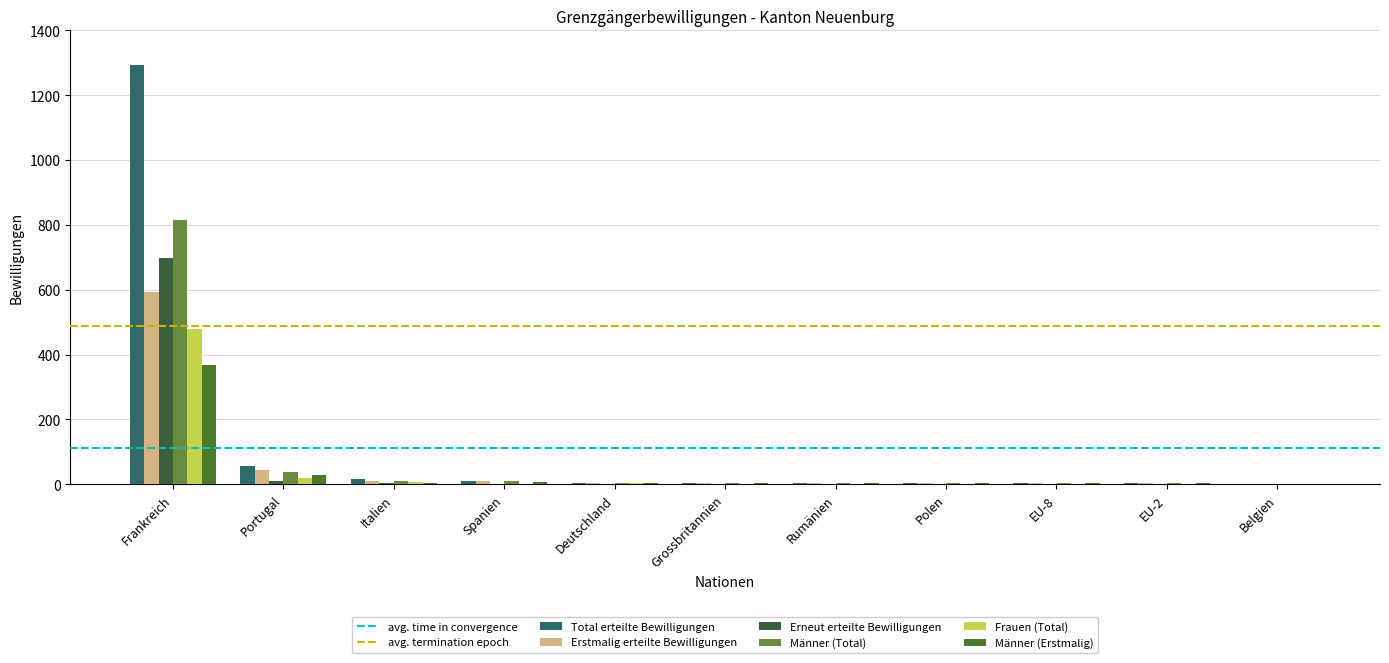

Is the value of Männer (Erstmalig) at EU-2 greater than the value of Frauen (Total) at Polen?

Yes